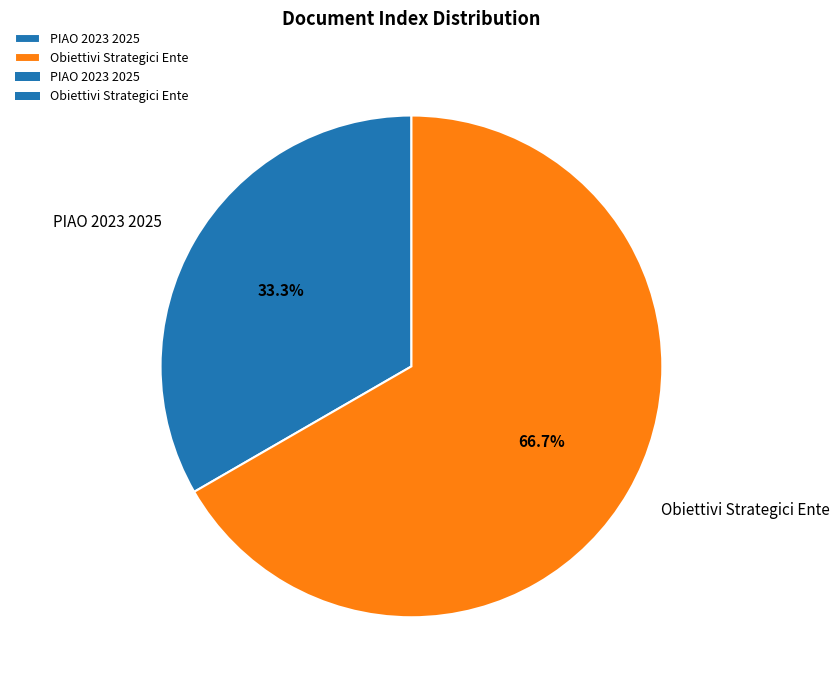

To the nearest percent, what portion does Obiettivi Strategici Ente represent?

67%